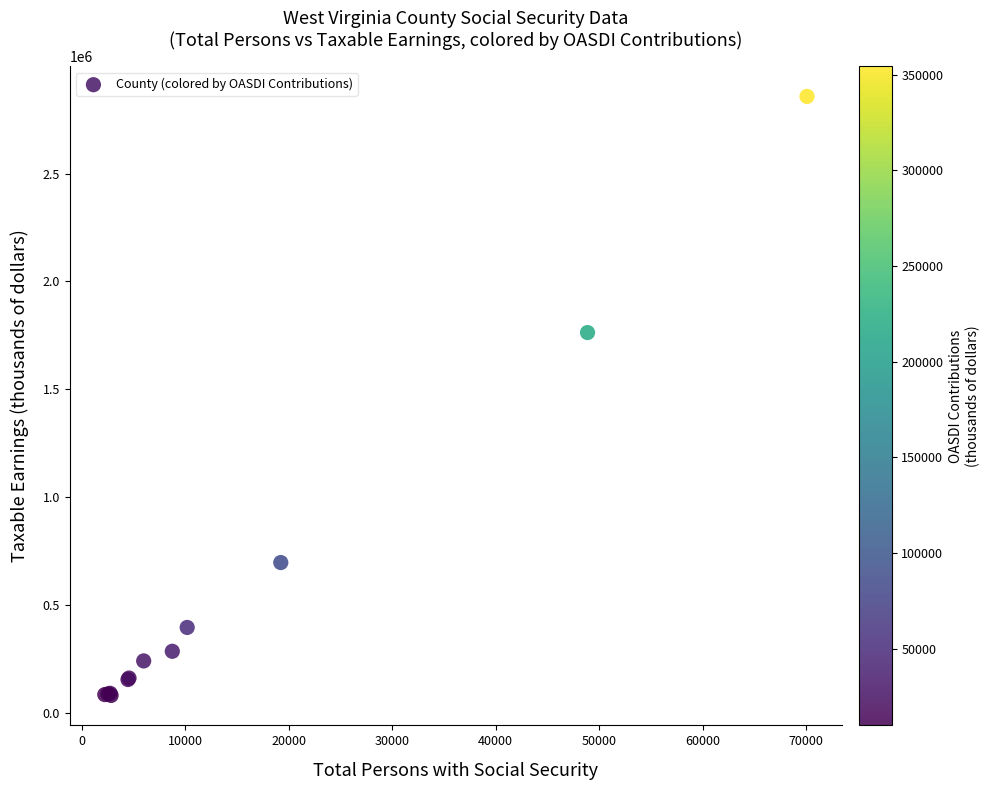

What Y value in the scatter plot is closest to 1468589?

1762423